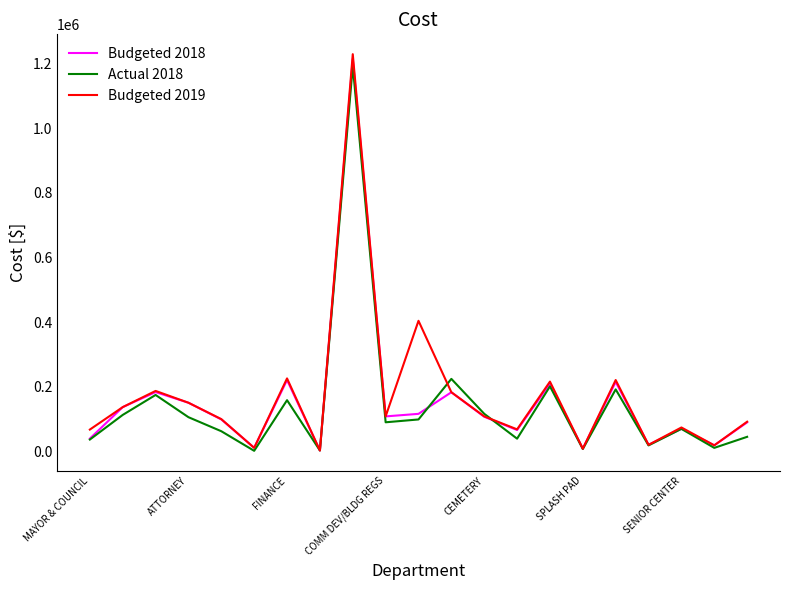

List the series in order of their overall mean, highest first.

Budgeted 2019, Budgeted 2018, Actual 2018